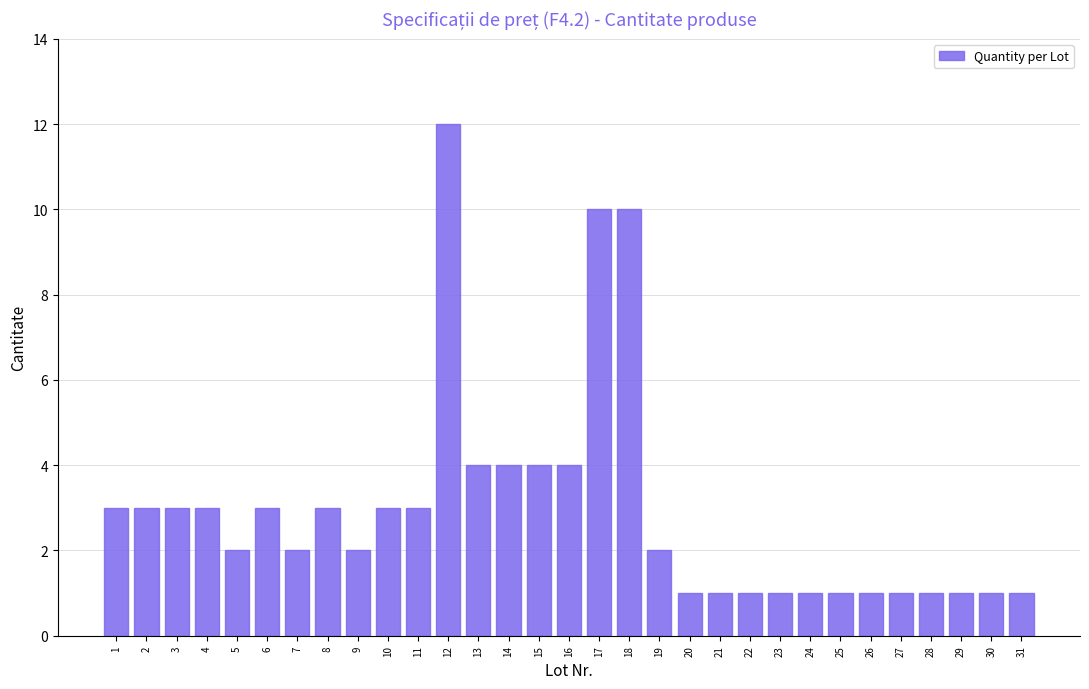

What is the change in value from 1 to 17?

+7